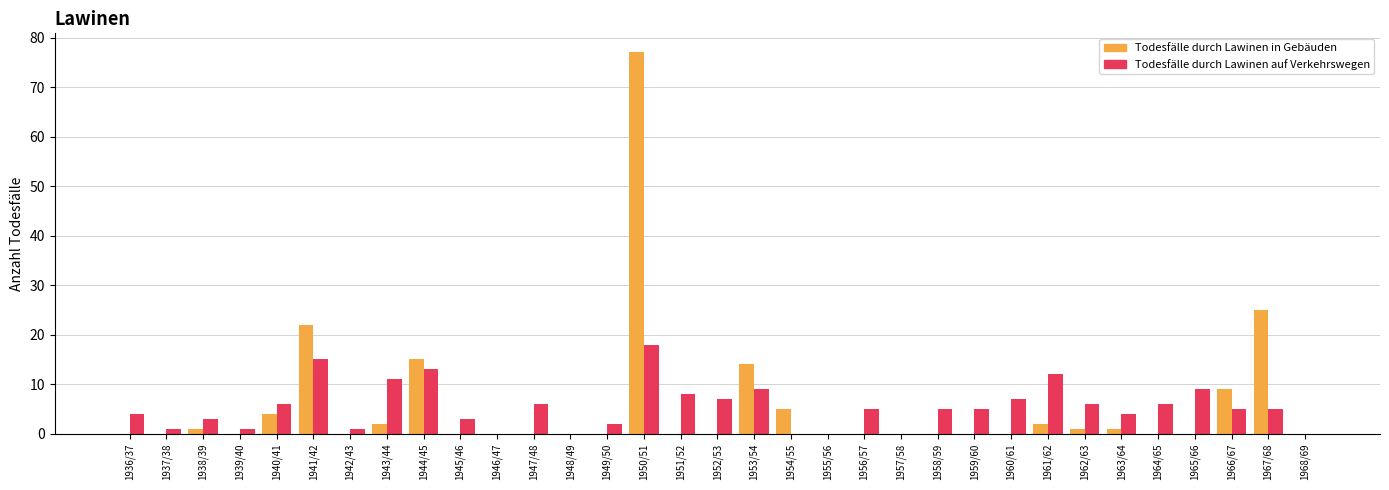

The value of Todesfälle durch Lawinen in Gebäuden at 1956/57 is 0. True or false?

True